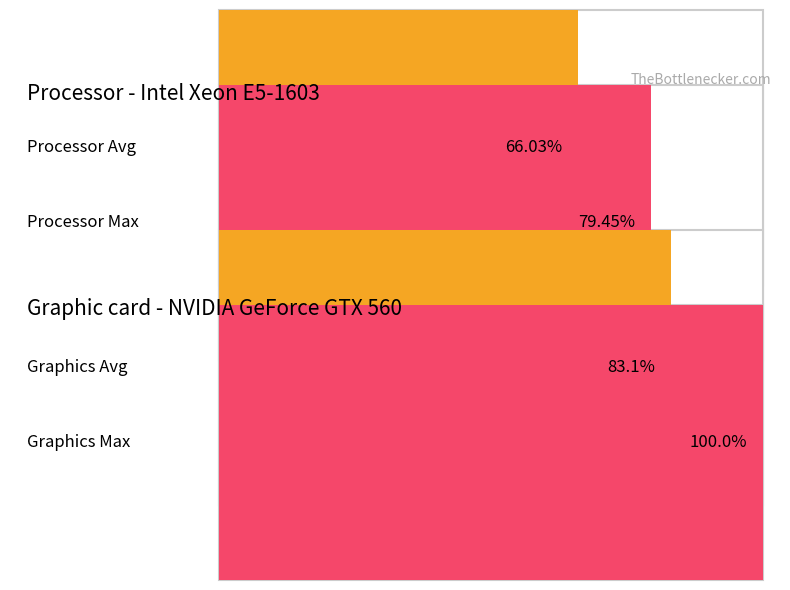

Is the value of Maximum utilization at 1 greater than the value of Average utilization at 14?

No